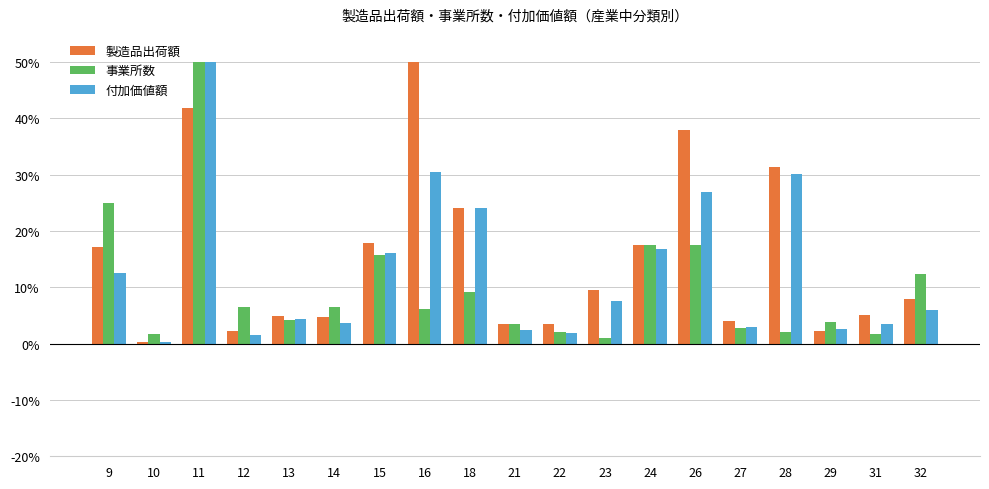

What is the difference between the maximum and second lowest values in the 付加価値額 series?

48.5